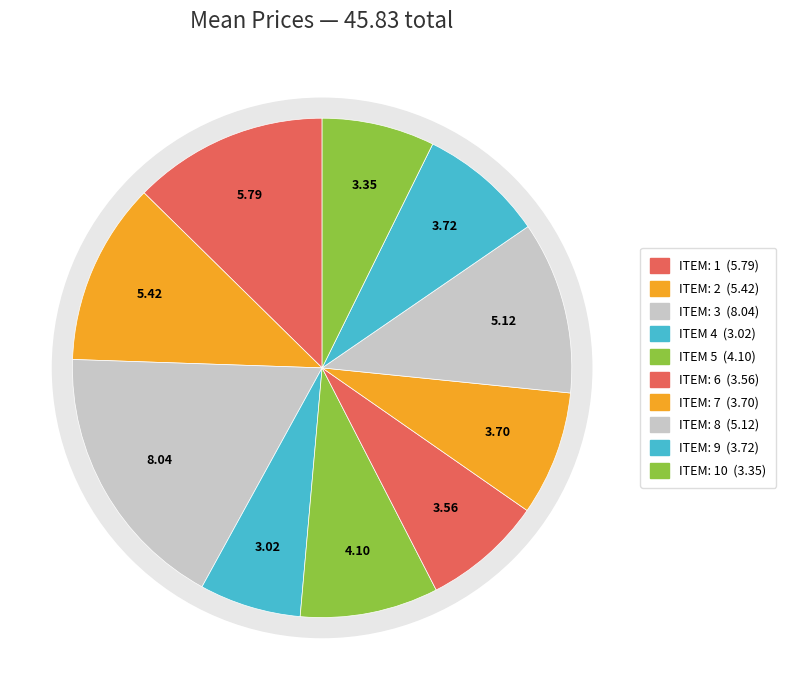

Which category has the biggest portion of the pie?

ITEM: 3